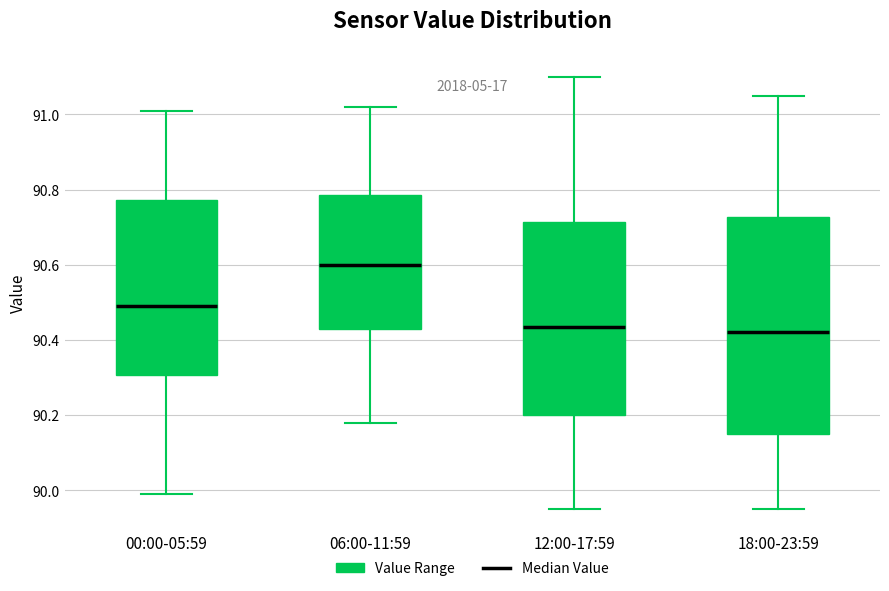

Where does the lower whisker of the box for 18:00-23:59 end on the y-axis? The values are not printed on the chart, so give them approximately, as read against the axis.

89.96